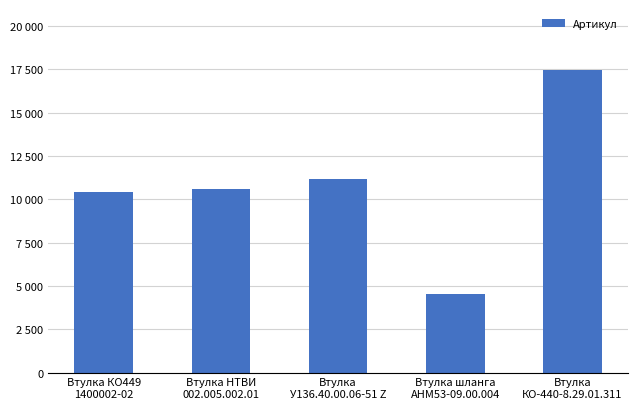

At which label is the value closest to 11014?

Втулка
У136.40.00.06-51 Z